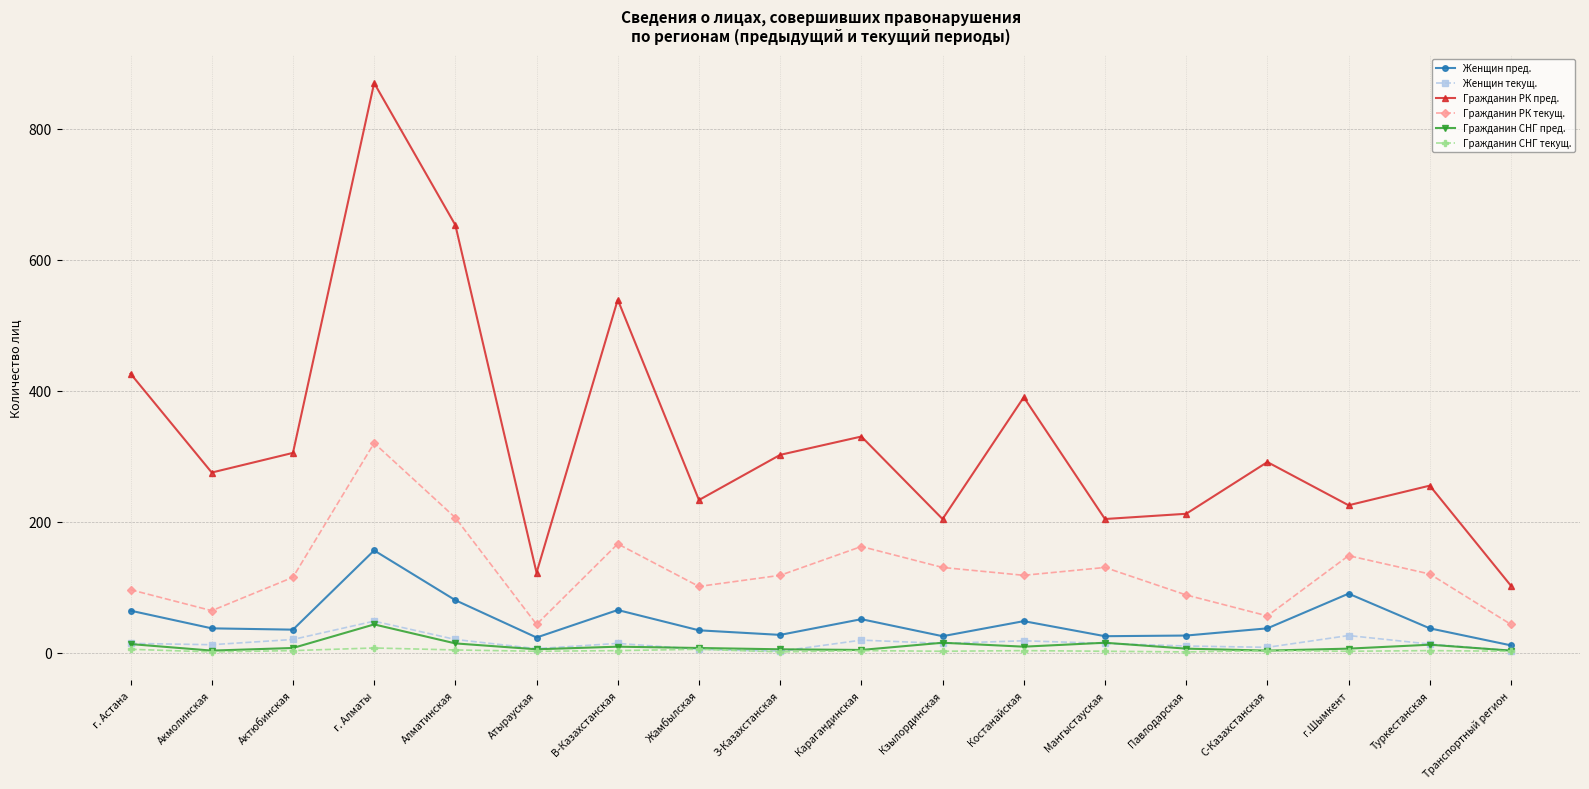

What is the minimum value shown in the chart?

1